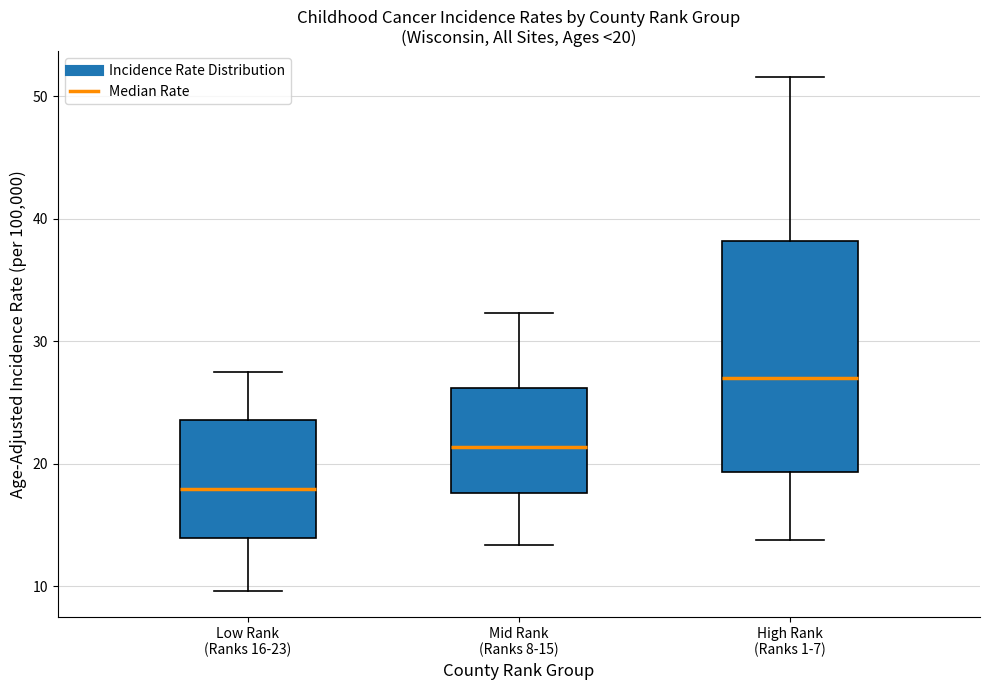

Which box is the tallest, from its lower edge to its upper edge?

High Rank (Ranks 1-7)